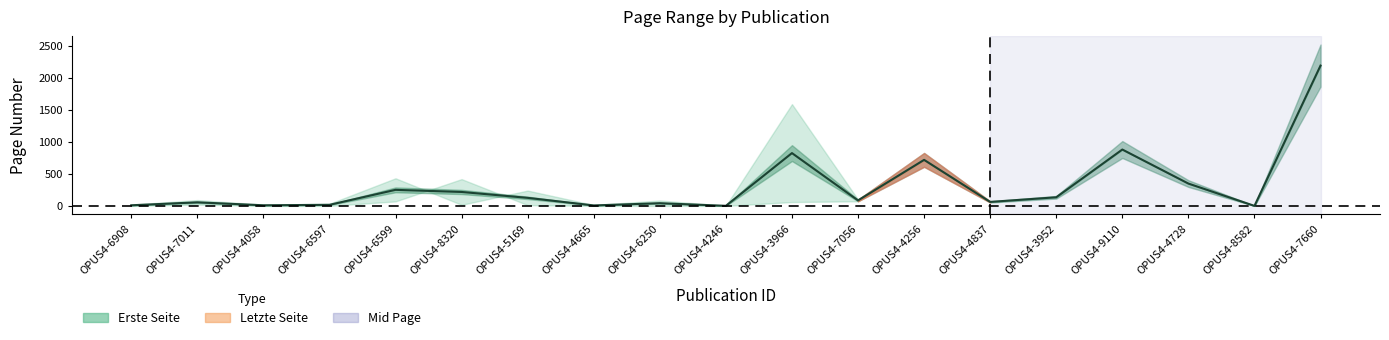

Rank the categories by value from lowest to highest.

OPUS4-8582, OPUS4-4246, OPUS4-4665, OPUS4-6908, OPUS4-4058, OPUS4-6597, OPUS4-6250, OPUS4-7011, OPUS4-4837, OPUS4-7056, OPUS4-5169, OPUS4-3952, OPUS4-8320, OPUS4-6599, OPUS4-4728, OPUS4-4256, OPUS4-3966, OPUS4-9110, OPUS4-7660